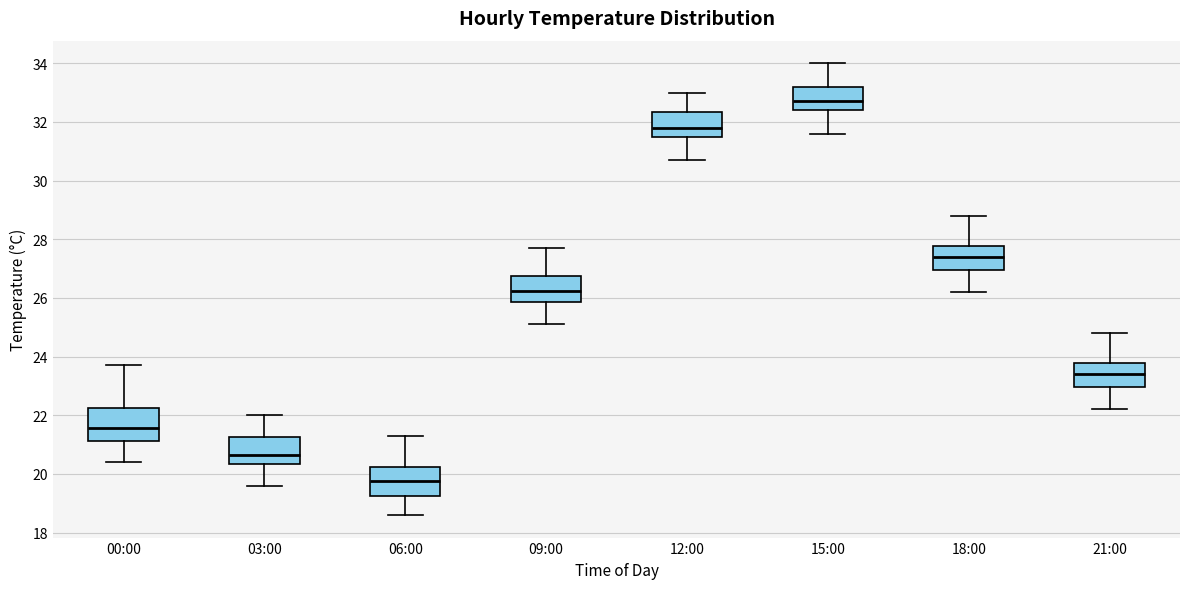

Reading left to right, transcribe this box plot: for each box, give where its median line is, the range the box spans, and where its two whiskers end, as read against the y-axis. The values are not printed on the chart, so give them approximately, as read against the axis.

00:00: median 21.6, box 21.2 to 22.2, whiskers 20.4 to 23.8
03:00: median 20.6, box 20.4 to 21.2, whiskers 19.6 to 22.0
06:00: median 19.8, box 19.2 to 20.2, whiskers 18.6 to 21.4
09:00: median 26.2, box 25.8 to 26.8, whiskers 25.2 to 27.8
12:00: median 31.8, box 31.6 to 32.4, whiskers 30.8 to 33.0
15:00: median 32.8, box 32.4 to 33.2, whiskers 31.6 to 34.0
18:00: median 27.4, box 27.0 to 27.8, whiskers 26.2 to 28.8
21:00: median 23.4, box 23.0 to 23.8, whiskers 22.2 to 24.8